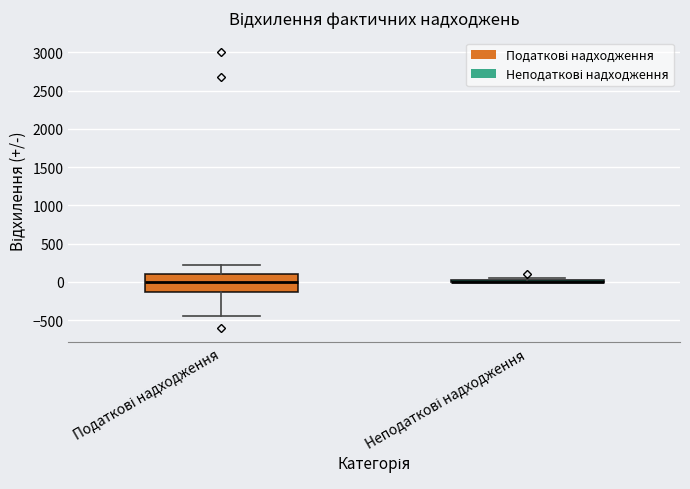

Reading left to right, transcribe this box plot: for each box, give where its median line is, the range the box spans, and where its two whiskers end, as read against the y-axis. The values are not printed on the chart, so give them approximately, as read against the axis.

Податкові надходження: median 0, box -150 to 100, whiskers -450 to 200
Неподаткові надходження: box collapsed to a line at 0, whiskers 0 to 50